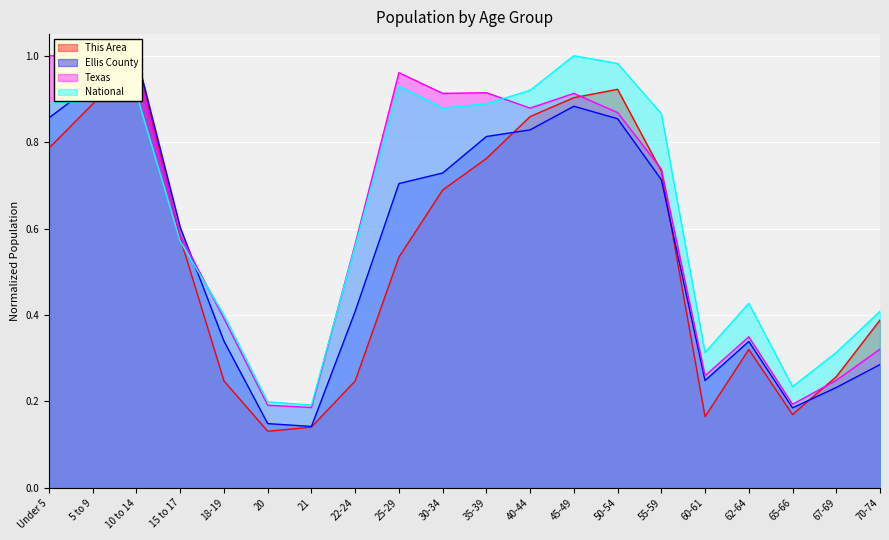

Which has a higher value, 15 to 17 or 30-34?

30-34